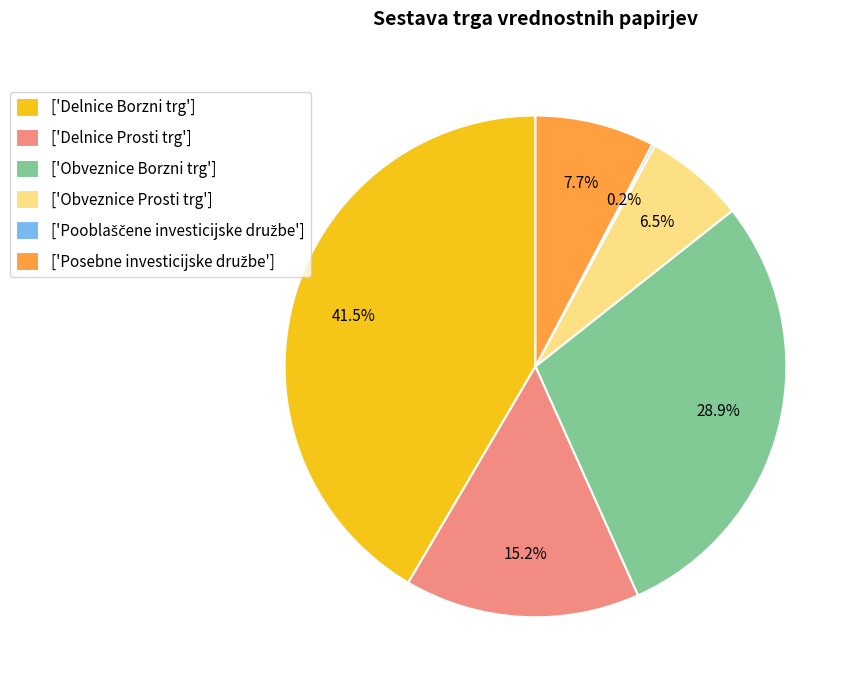

Does any single category account for the majority?

No